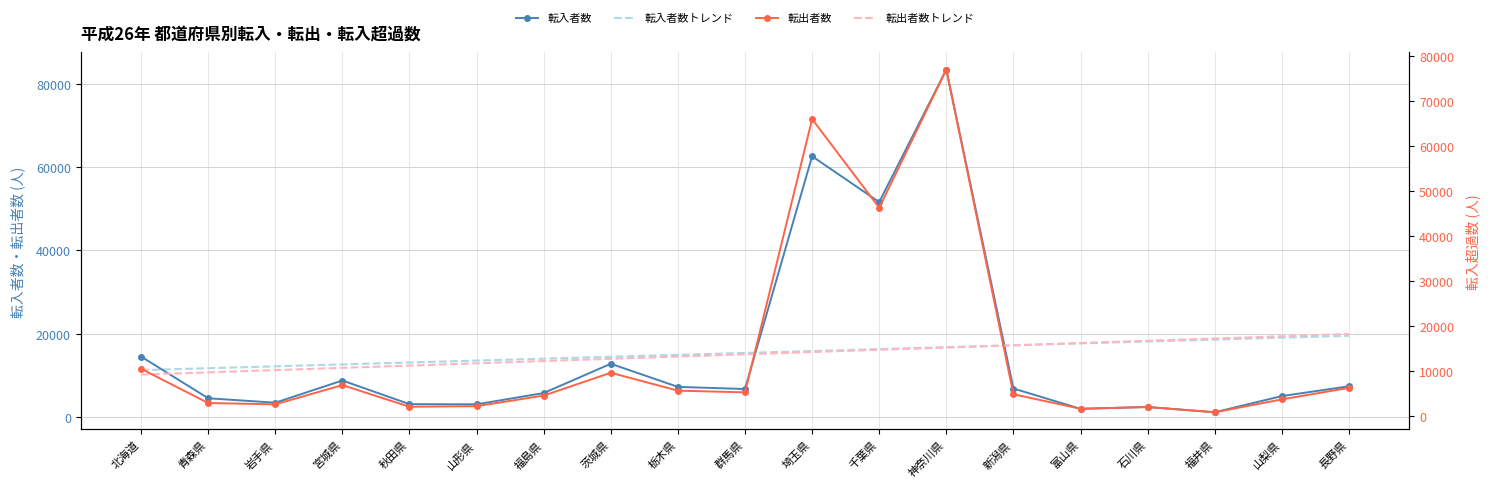

Reading left to right, list all the values displayed in this chart.

転入者数: 北海道=14570.0	青森県=4570.0	岩手県=3501.0	宮城県=8822.0	秋田県=3158.0	山形県=3114.0	福島県=5818.0	茨城県=12839.0	栃木県=7296.0	群馬県=6785.0	埼玉県=62580.0	千葉県=51591.0	神奈川県=83341.0	新潟県=6907.0	富山県=2034.0	石川県=2484.0	福井県=1208.0	山梨県=5091.0	長野県=7439.0
転入者数トレンド: 北海道=11310.6	青森県=11768.2	岩手県=12225.8	宮城県=12683.4	秋田県=13141.0	山形県=13598.5	福島県=14056.1	茨城県=14513.7	栃木県=14971.3	群馬県=15428.8	埼玉県=15886.4	千葉県=16344.0	神奈川県=16801.6	新潟県=17259.2	富山県=17716.7	石川県=18174.3	福井県=18631.9	山梨県=19089.5	長野県=19547.0
転出者数: 北海道=10422.0	青森県=2810.0	岩手県=2514.0	宮城県=6790.0	秋田県=1983.0	山形県=2111.0	福島県=4464.0	茨城県=9538.0	栃木県=5558.0	群馬県=5182.0	埼玉県=65881.0	千葉県=46189.0	神奈川県=76883.0	新潟県=4761.0	富山県=1533.0	石川県=1919.0	福井県=754.0	山梨県=3619.0	長野県=6178.0
転出者数トレンド: 北海道=9121.1	青森県=9622.8	岩手県=10124.4	宮城県=10626.1	秋田県=11127.8	山形県=11629.5	福島県=12131.2	茨城県=12632.9	栃木県=13134.6	群馬県=13636.3	埼玉県=14138.0	千葉県=14639.6	神奈川県=15141.3	新潟県=15643.0	富山県=16144.7	石川県=16646.4	福井県=17148.1	山梨県=17649.8	長野県=18151.5